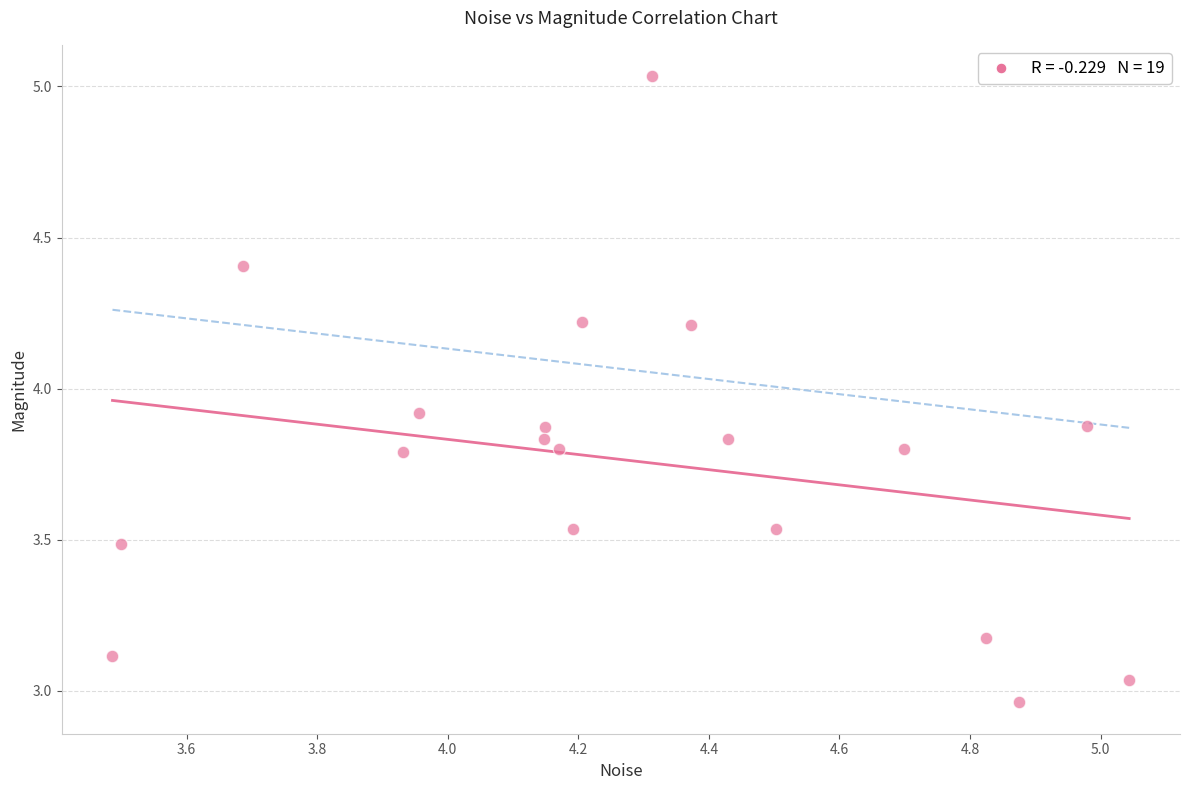

What is the range of Y values (max minus min)?

2.1